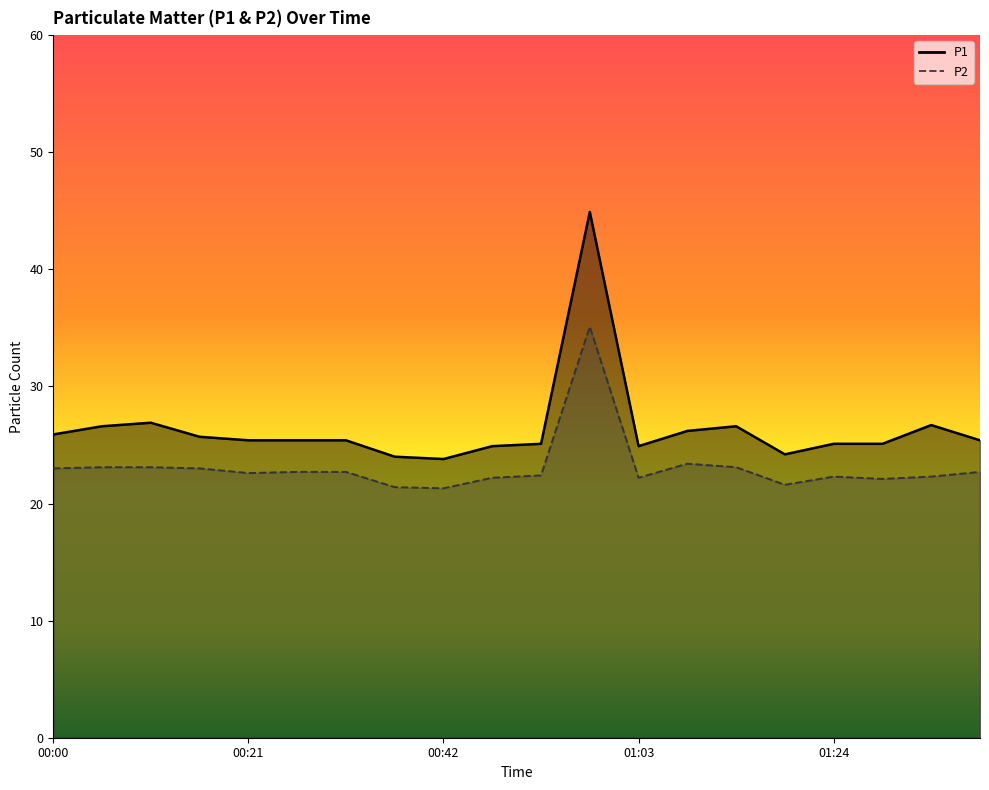

True or false: P2 has a value of 37.9 at 01:35.

False